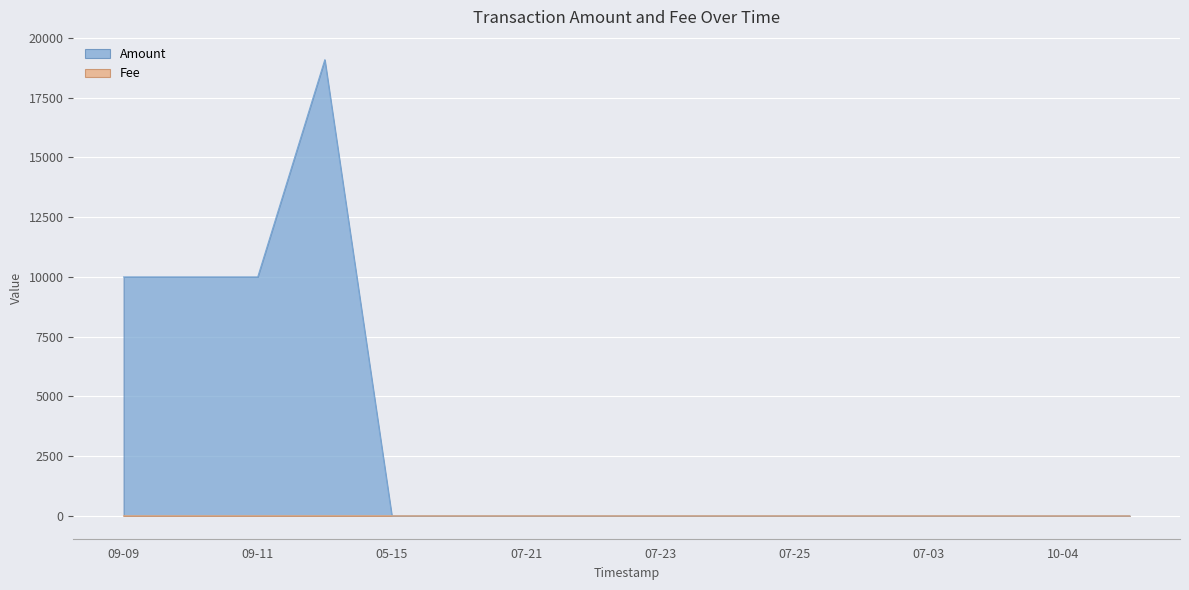

What is the label of the 8th point from the left?

2017-07-21